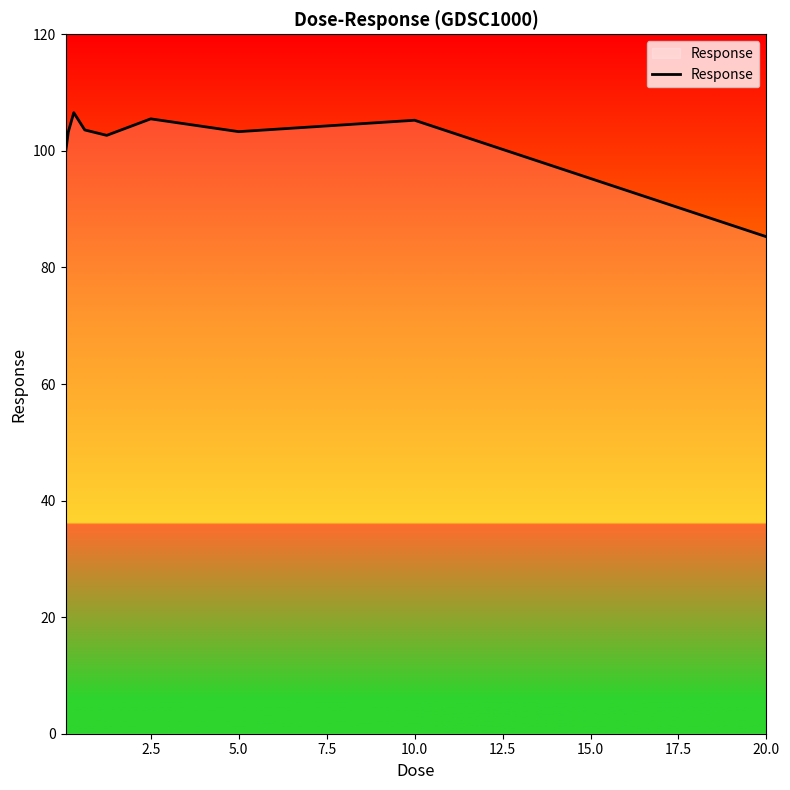

What is the greatest value displayed?

106.6